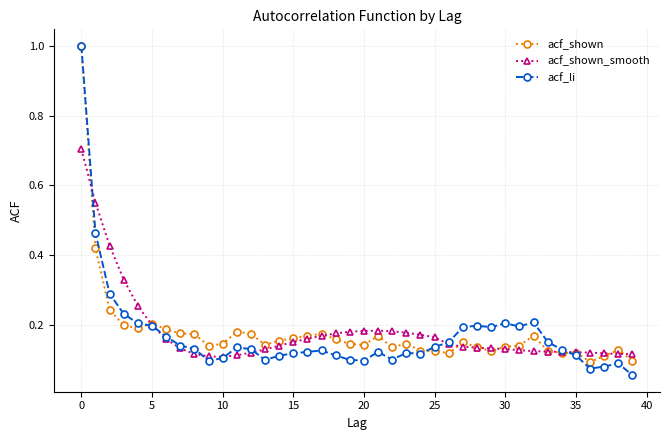

Which series has the widest spread of values?

acf_li